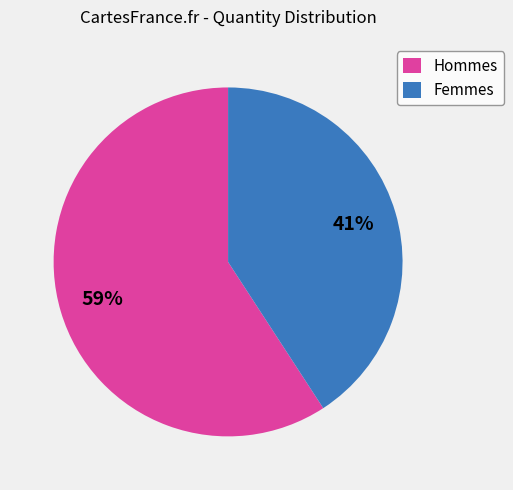

Which slice represents more than half of the pie?

Hommes